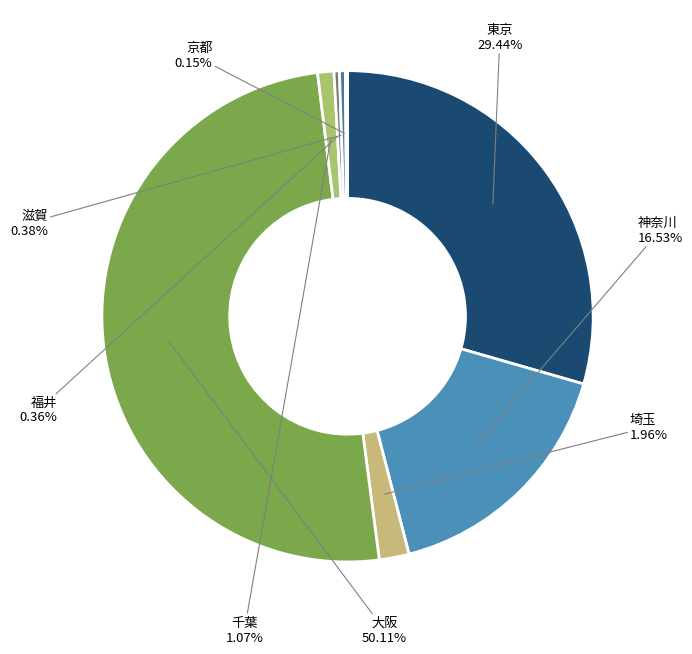

Does 福井 account for over 50% of the chart?

No